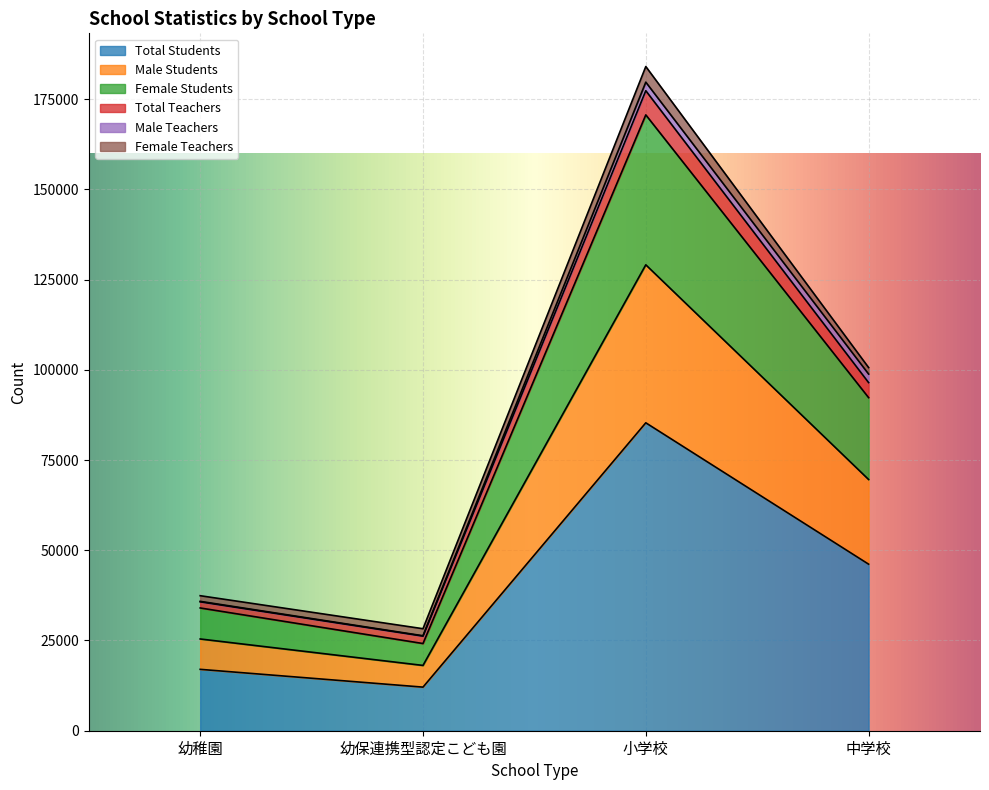

True or false: Female Students and Total Teachers cross at least once.

False